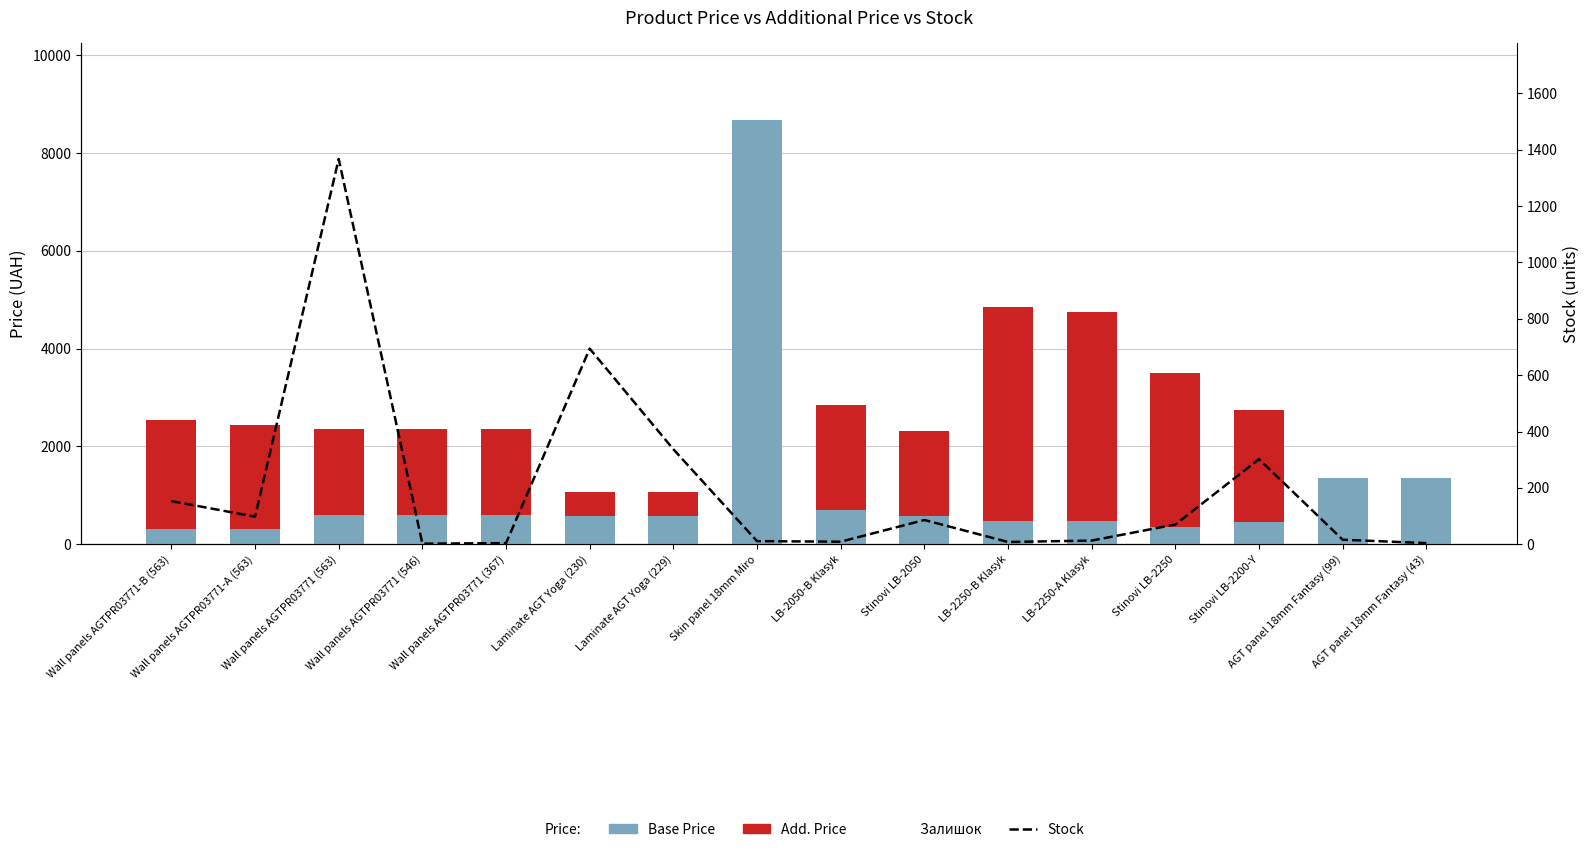

At which label is the value closest to 684?

Laminate AGT Yoga (230)